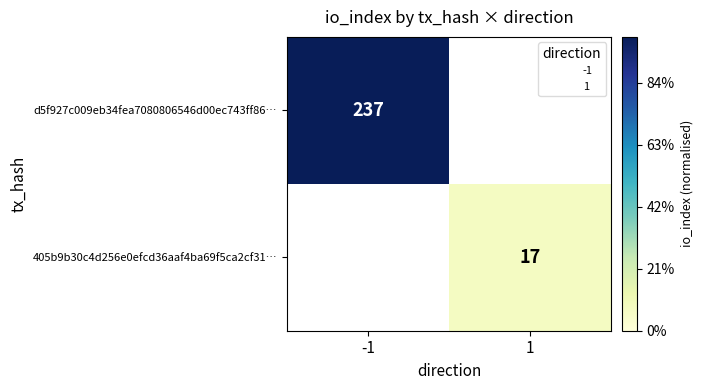

How many positive values does the d5f927c009eb34fea7080806546d00ec743ff86… series have?

1